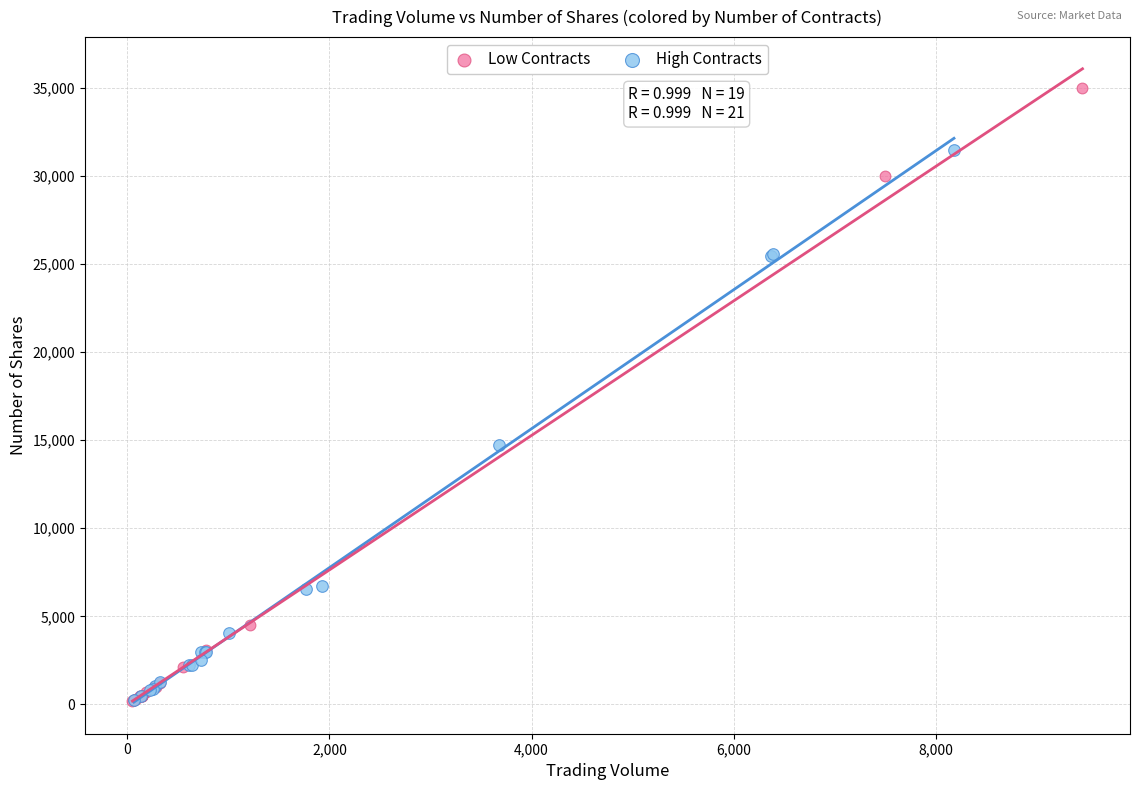

Which series contains the highest Y value?

Low Contracts